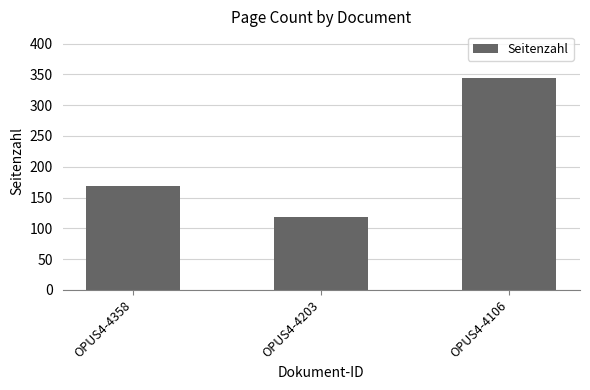

Count the values in the range 119 to 344.

3